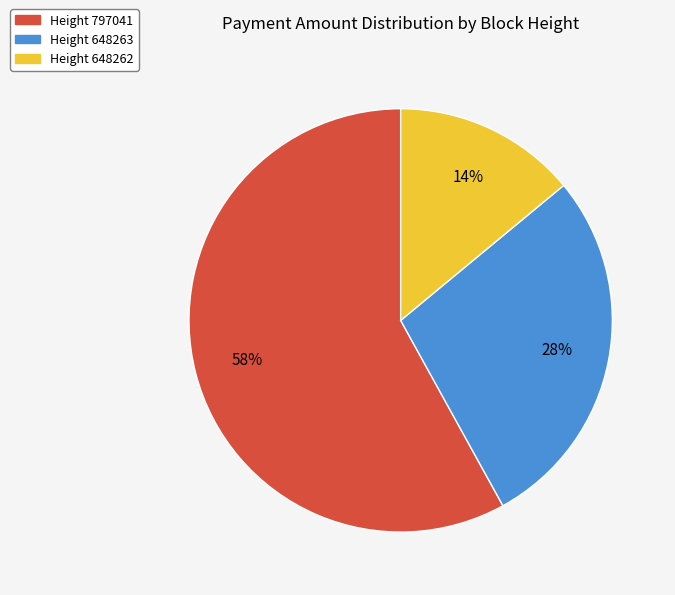

Is there any slice that represents more than half of the pie?

Yes